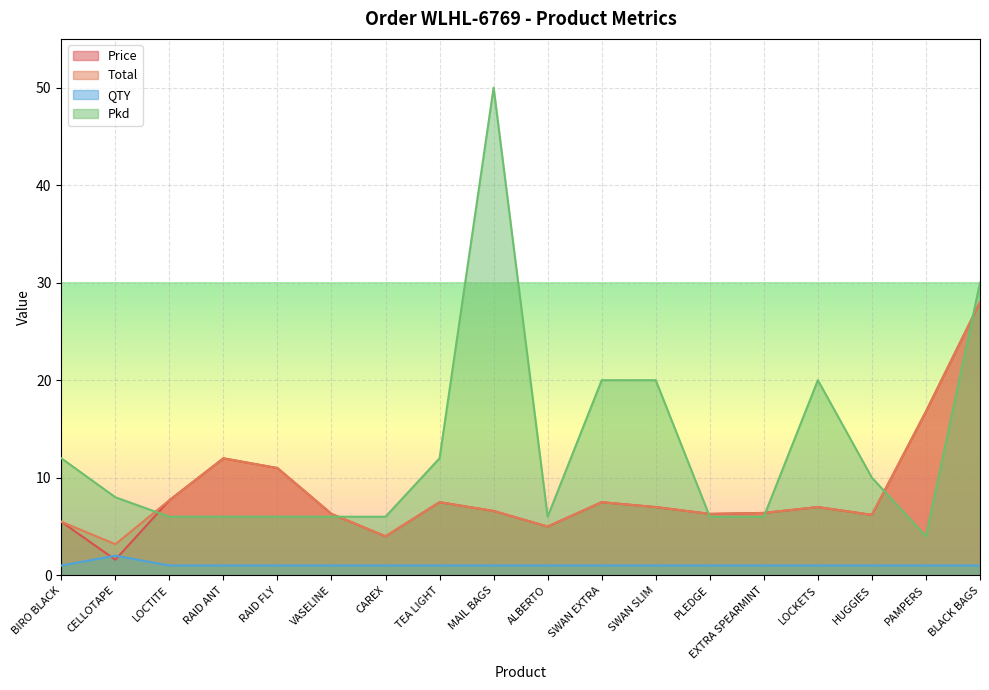

The value of Total at HUGGIES is 1.5. True or false?

False